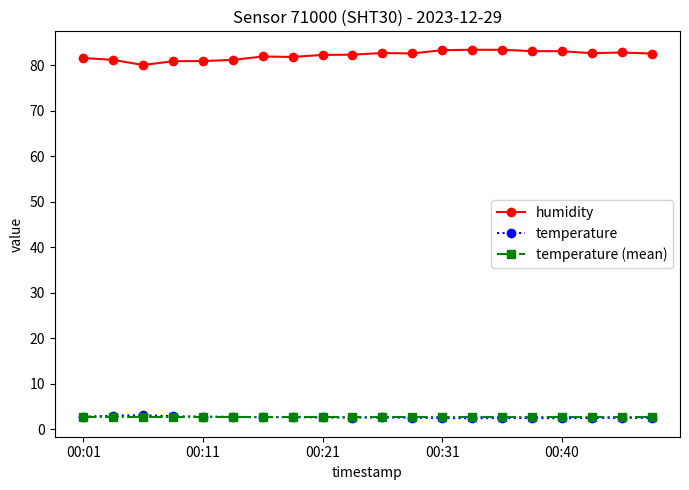

True or false: temperature and humidity cross at least once.

False